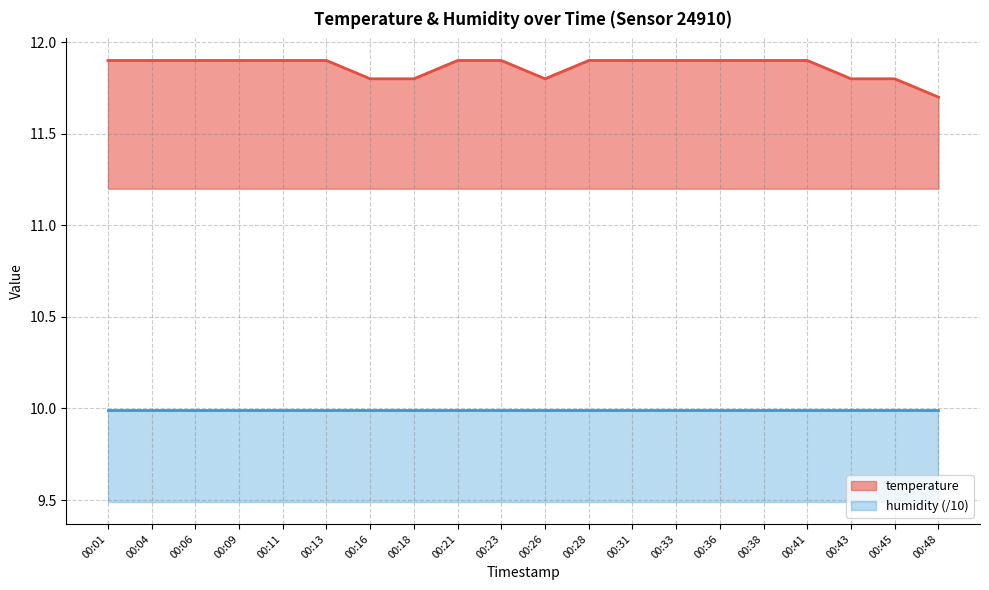

Reading left to right, extract all data points from this chart.

00:01=11.9	00:04=11.9	00:06=11.9	00:09=11.9	00:11=11.9	00:13=11.9	00:16=11.8	00:18=11.8	00:21=11.9	00:23=11.9	00:26=11.8	00:28=11.9	00:31=11.9	00:33=11.9	00:36=11.9	00:38=11.9	00:41=11.9	00:43=11.8	00:45=11.8	00:48=11.7